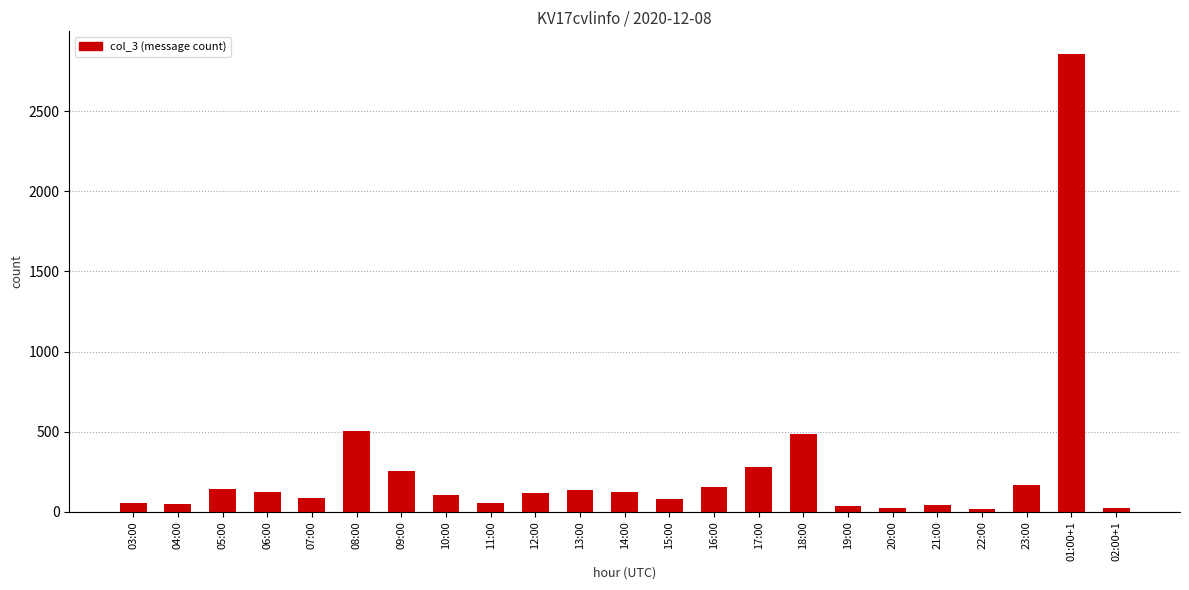

The value at 11:00 is 56. True or false?

True